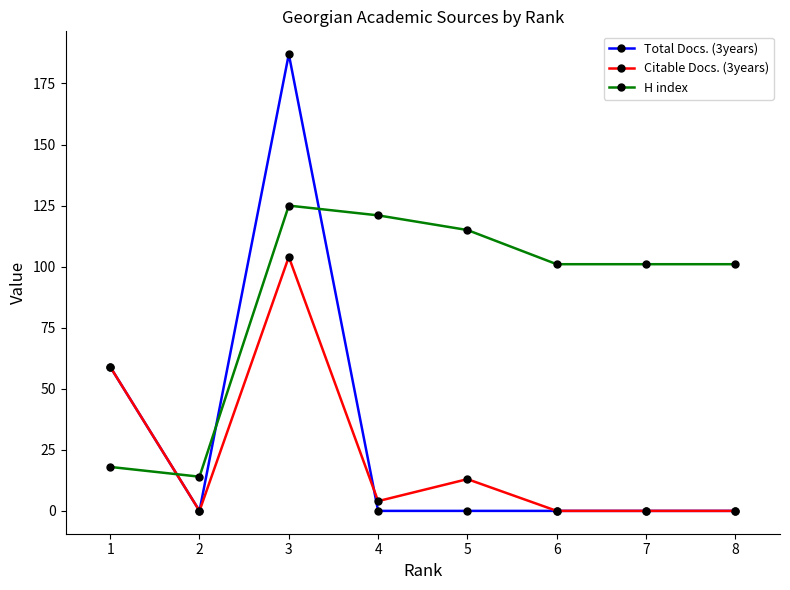

Is the value of H index at 6 greater than the value of Citable Docs. (3years) at 4?

Yes